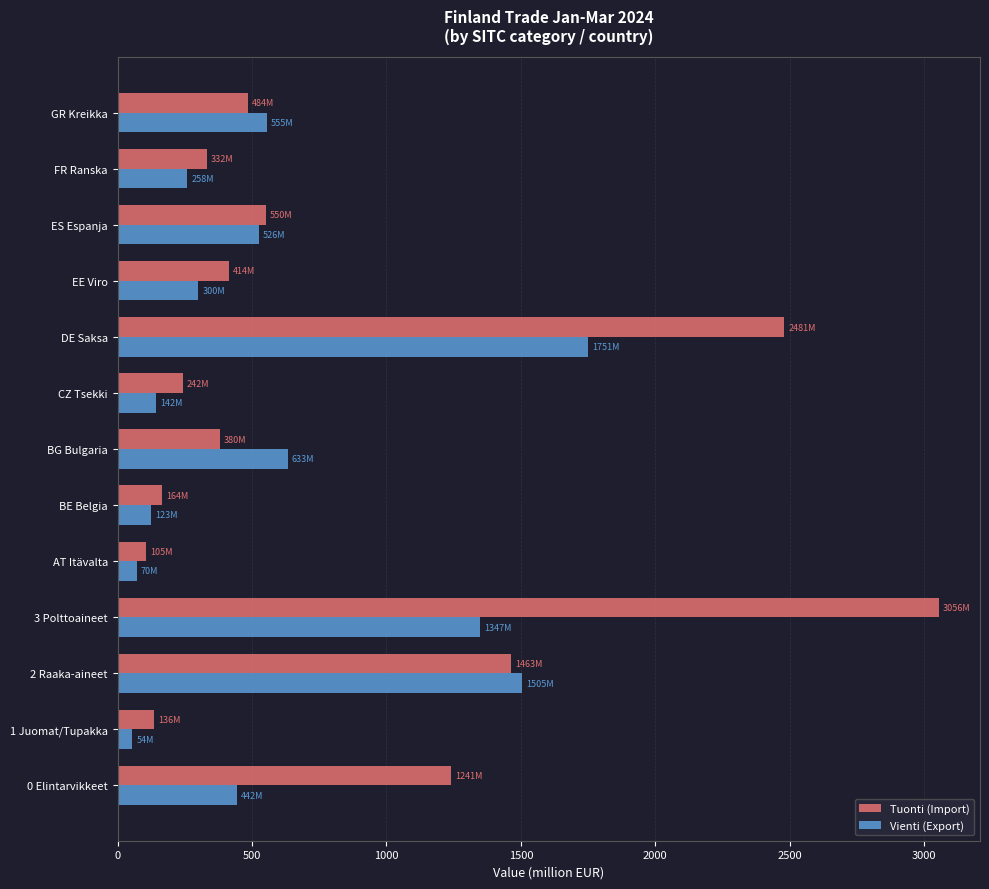

At which label does Tuonti (Import) reach its minimum?

AT Itävalta